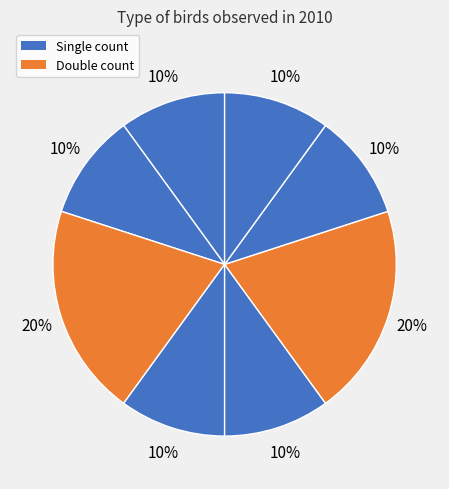

How many segments does this pie chart have?

8